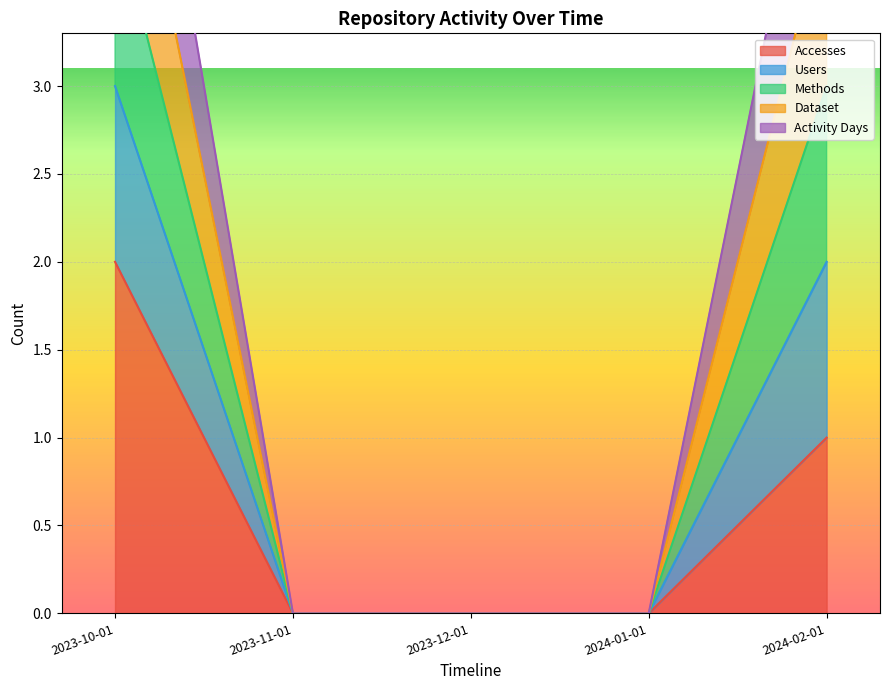

The value of Accesses at 2024-02-01 is 2. True or false?

False